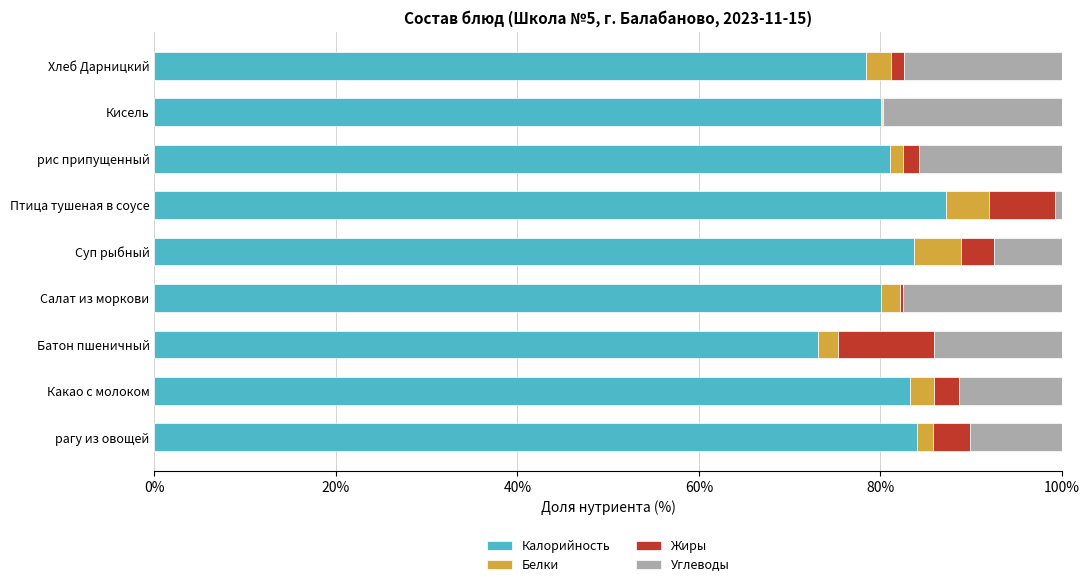

At which label does Калорийность reach its peak?

Птица тушеная в соусе